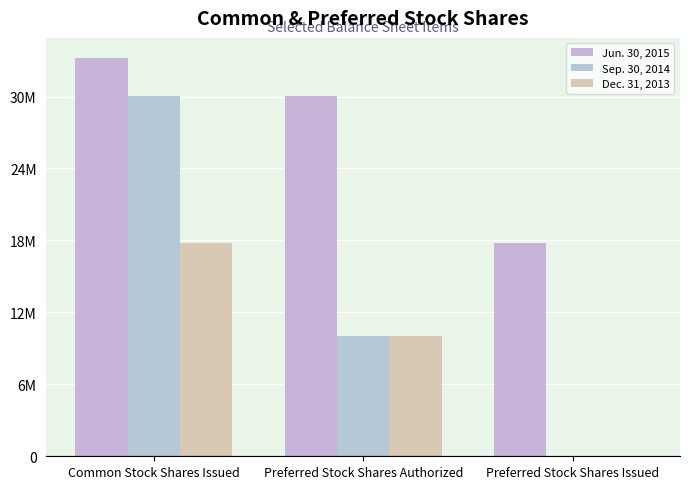

Are the bars horizontal?

No